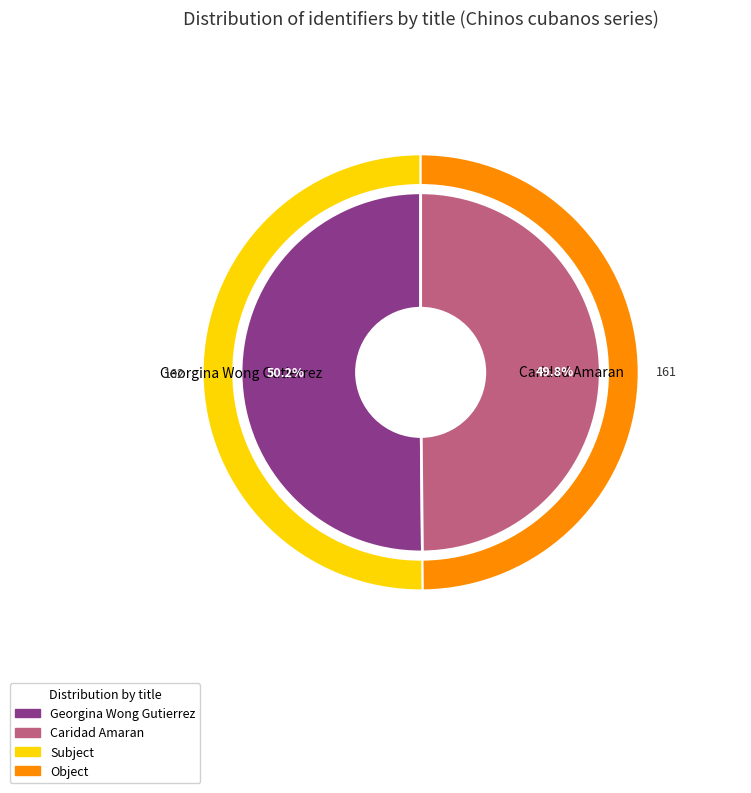

Do Georgina Wong Gutierrez and Caridad Amaran together represent more than half of the pie?

Yes